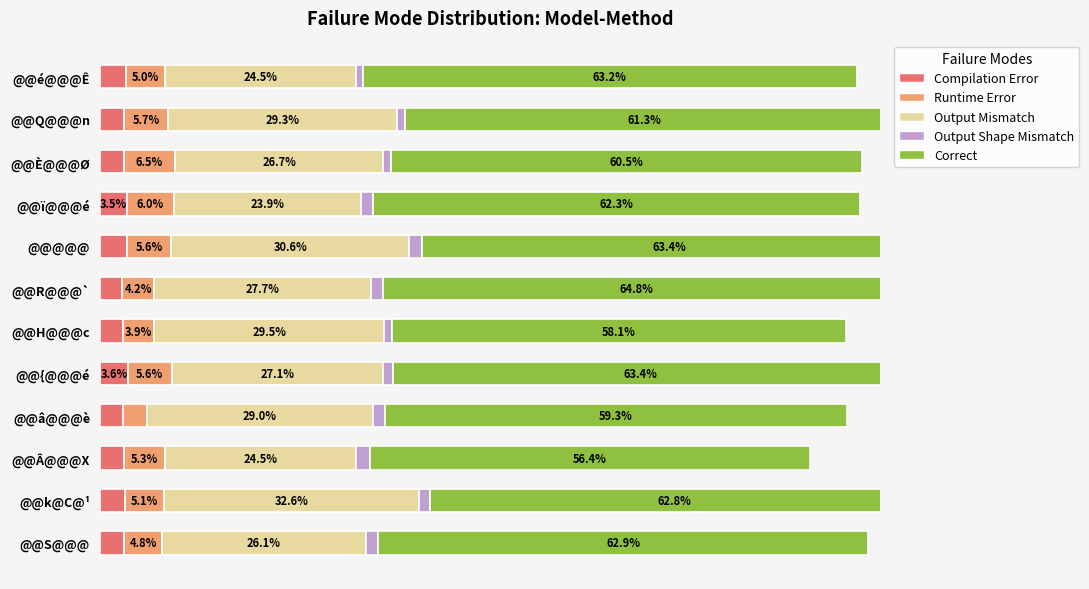

What is the difference between the Correct values at @@H@@@c and @@ï@@@é?

4.2